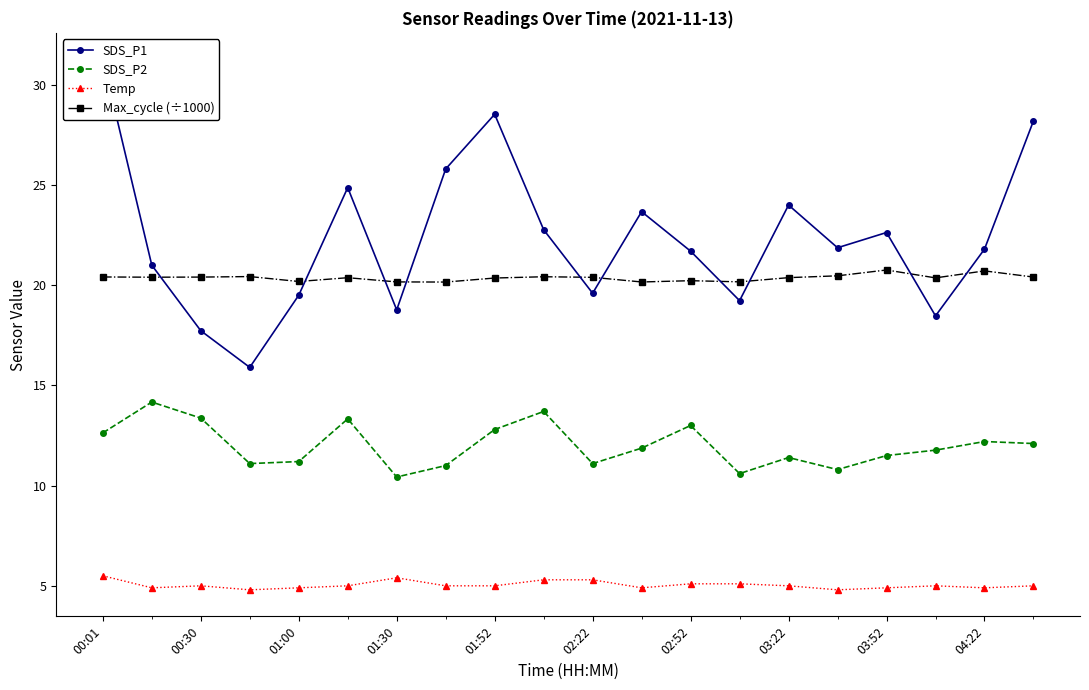

What is the lowest value of the Temp series?

4.8